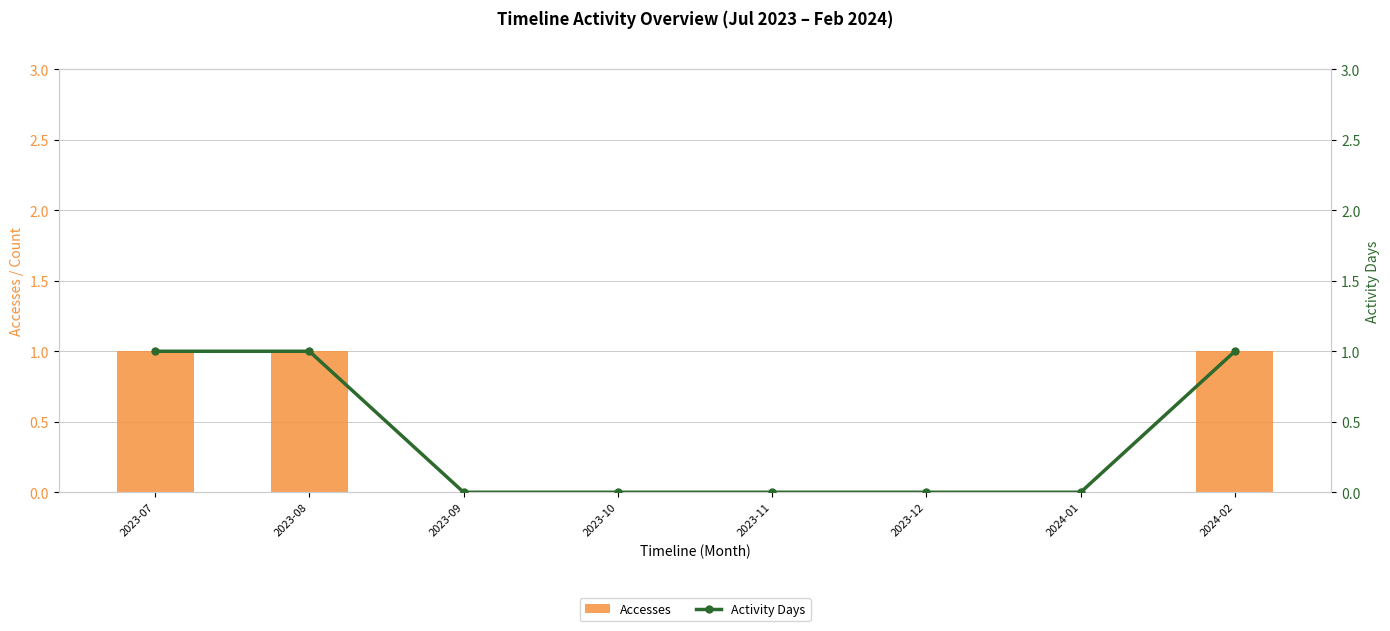

Reading right to left, list all the values displayed in this chart.

Accesses: 2024-02=1	2024-01=0	2023-12=0	2023-11=0	2023-10=0	2023-09=0	2023-08=1	2023-07=1
Activity Days: 2024-02=1	2024-01=0	2023-12=0	2023-11=0	2023-10=0	2023-09=0	2023-08=1	2023-07=1